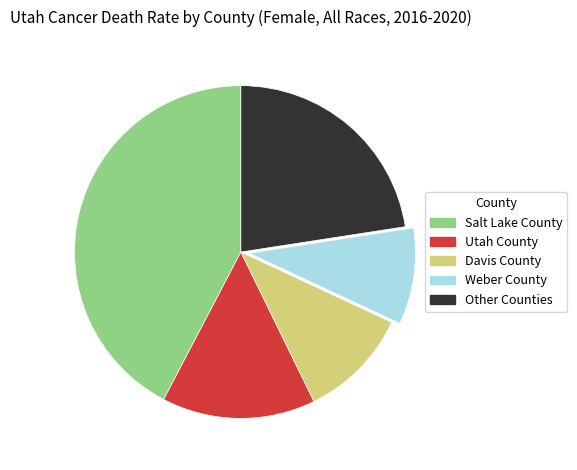

Which slice is the smallest?

Weber County